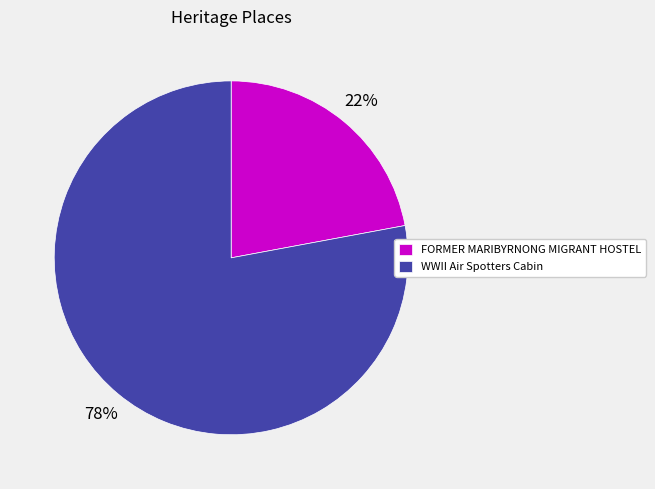

Rank the categories by value from highest to lowest.

WWII Air Spotters Cabin, FORMER MARIBYRNONG MIGRANT HOSTEL